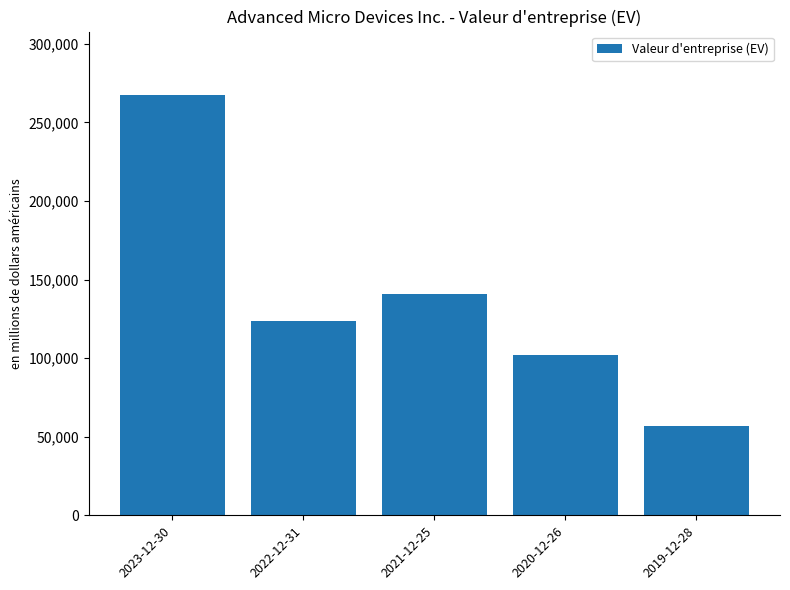

True or false: the data shows 35539 at 2019-12-28.

False